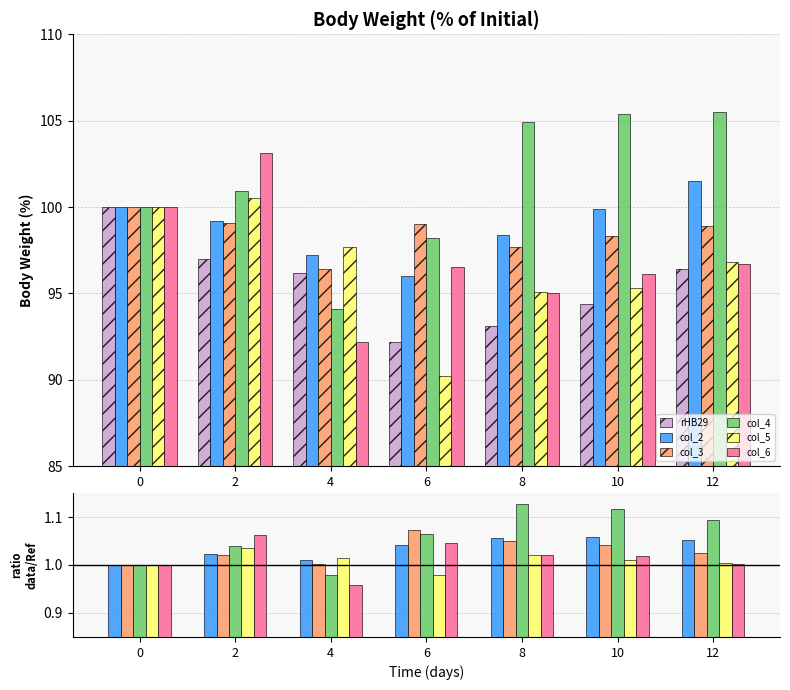

What are all the series names shown in the legend?

rHB29, col_2, col_3, col_4, col_5, col_6